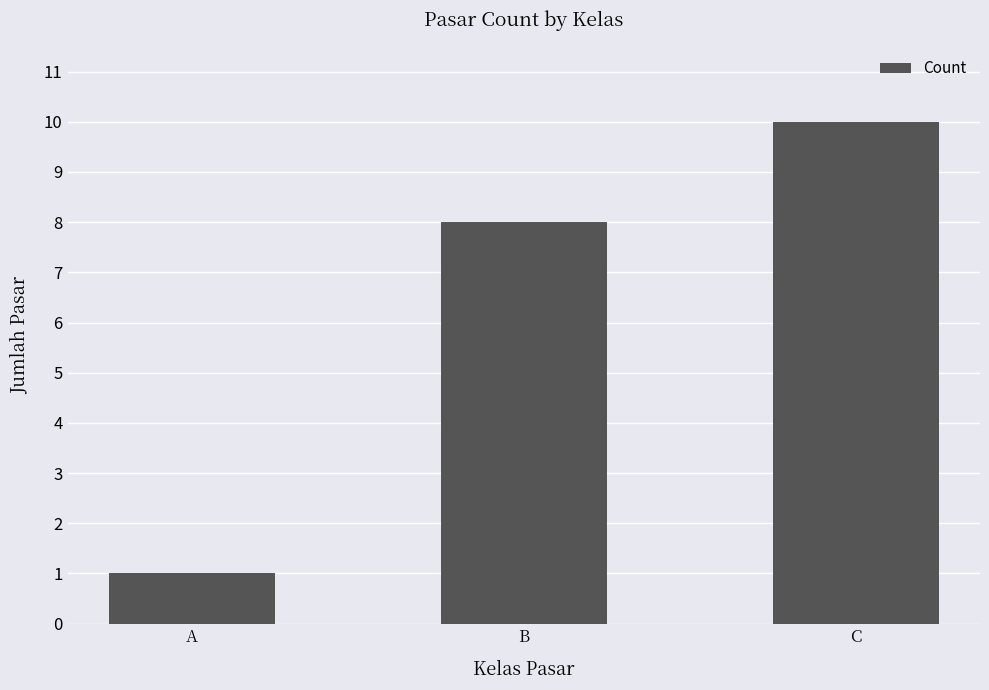

The value at B is 8. True or false?

True